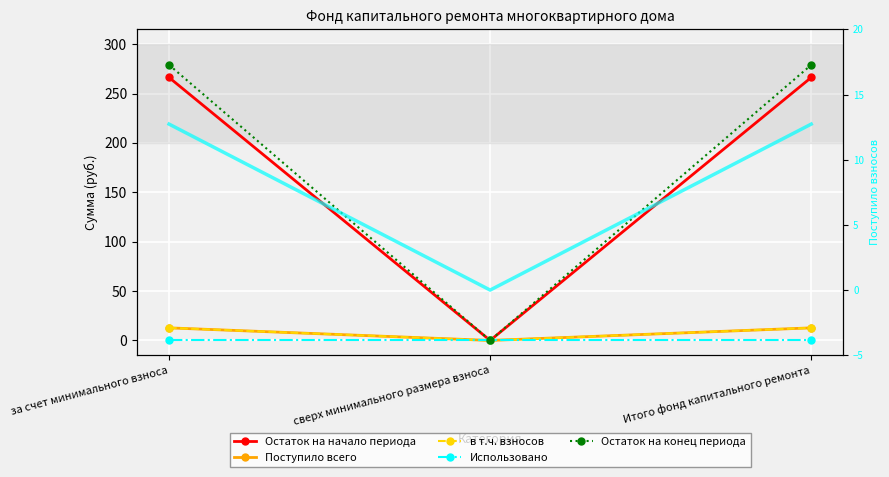

List the series in order of their peak value, lowest first.

Использовано, Поступило всего, в т.ч. взносов, Взносы (доп. ось), Остаток на начало периода, Остаток на конец периода